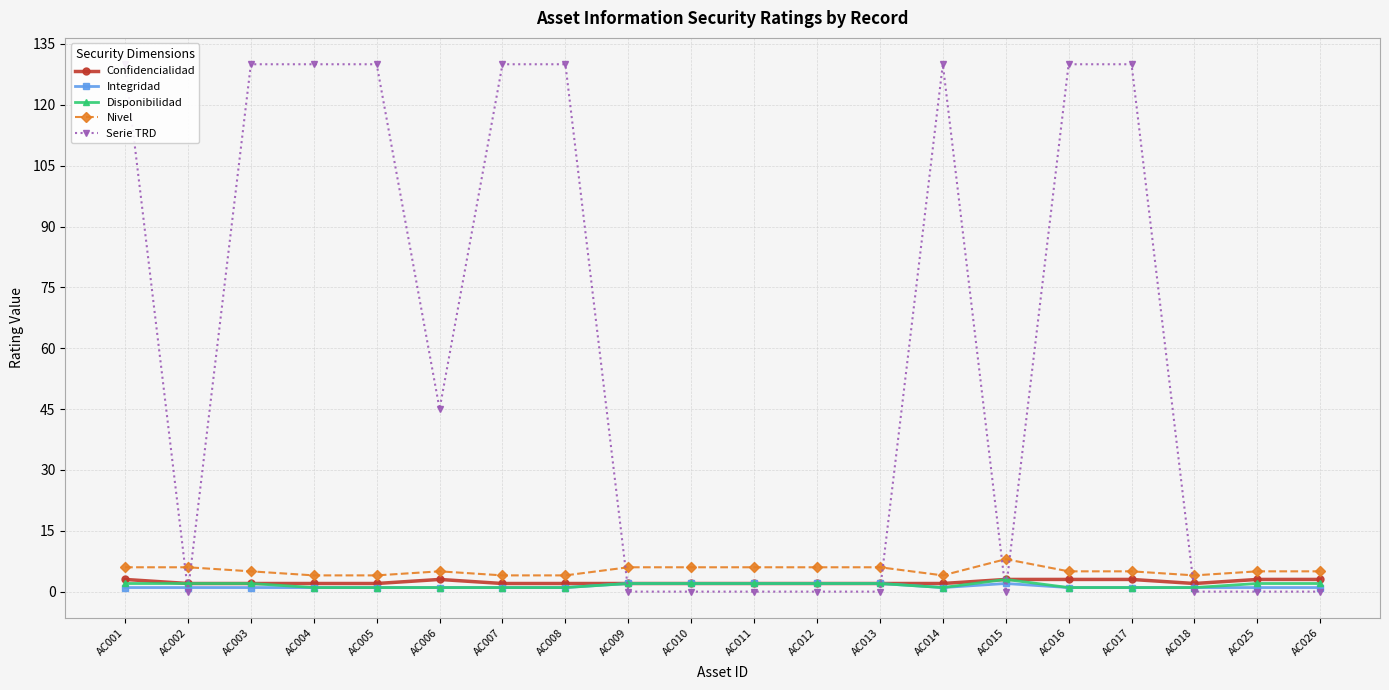

Between which two adjacent categories do Nivel and Serie TRD first intersect?

AC001 and AC002